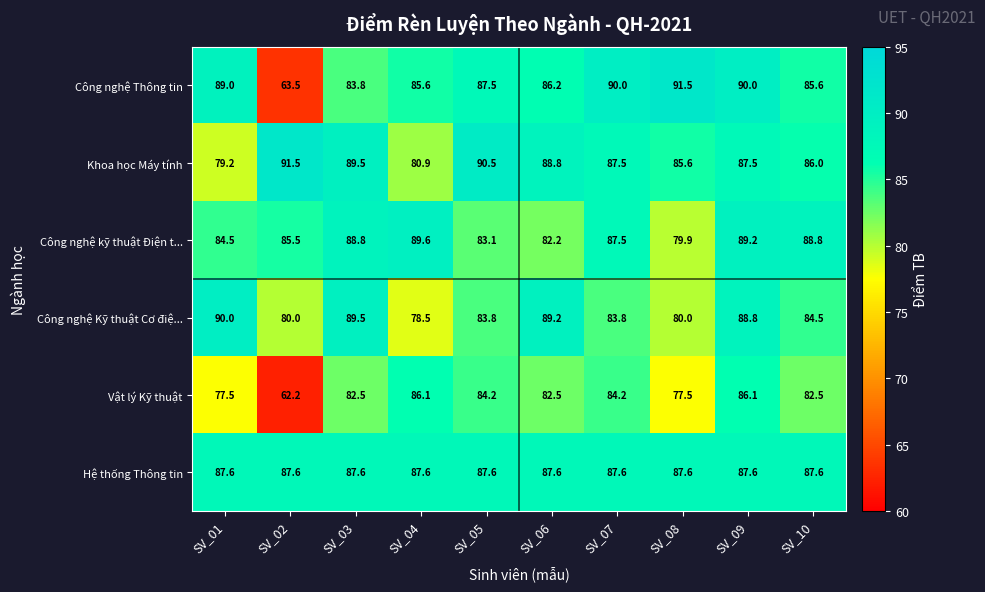

At which label does Công nghệ Kỹ thuật Cơ điệ... first exceed 84?

SV_01